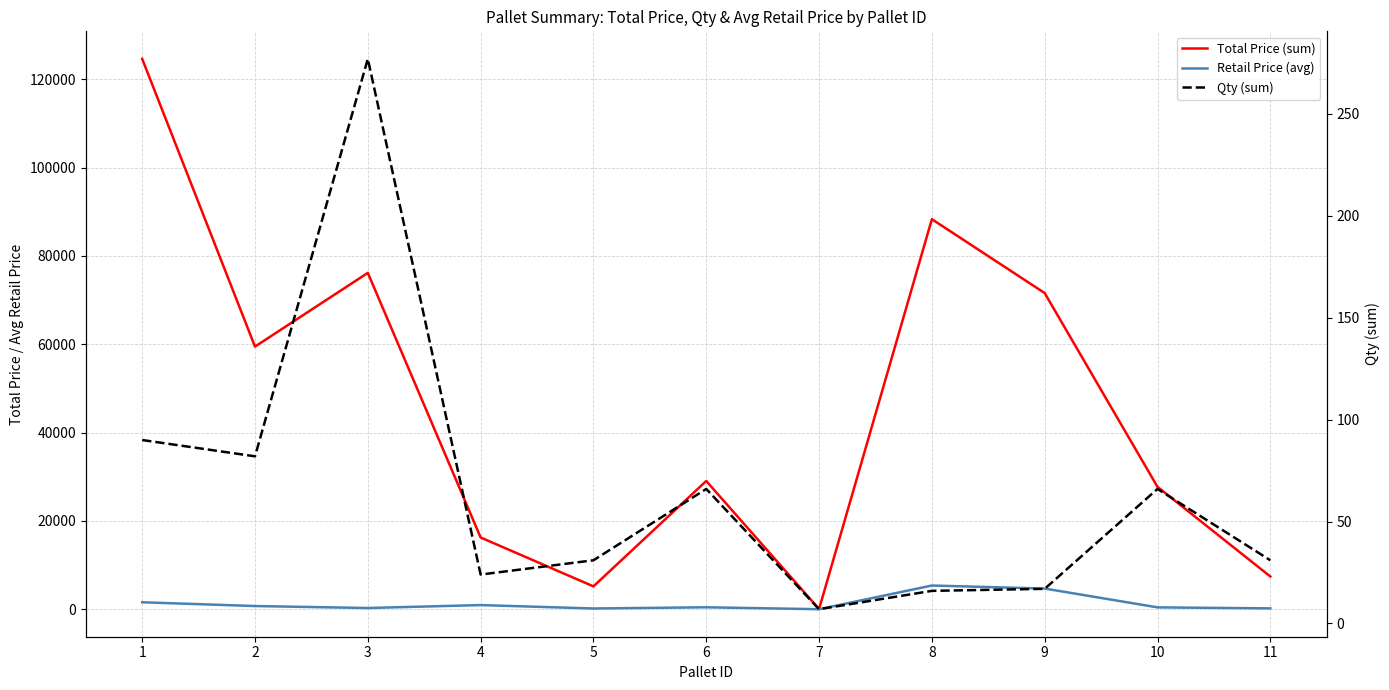

The value of Total Price (sum) at 7 is 42. True or false?

True